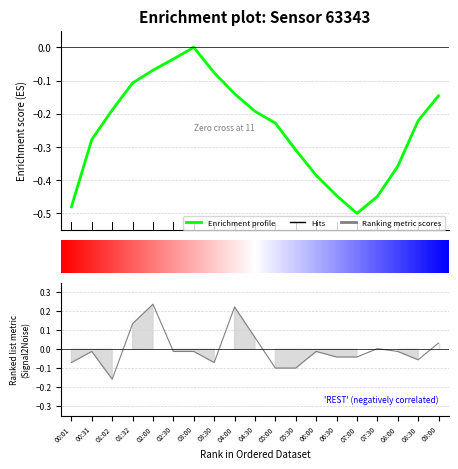

True or false: pressure has more than 0 points higher than both neighbors.

True